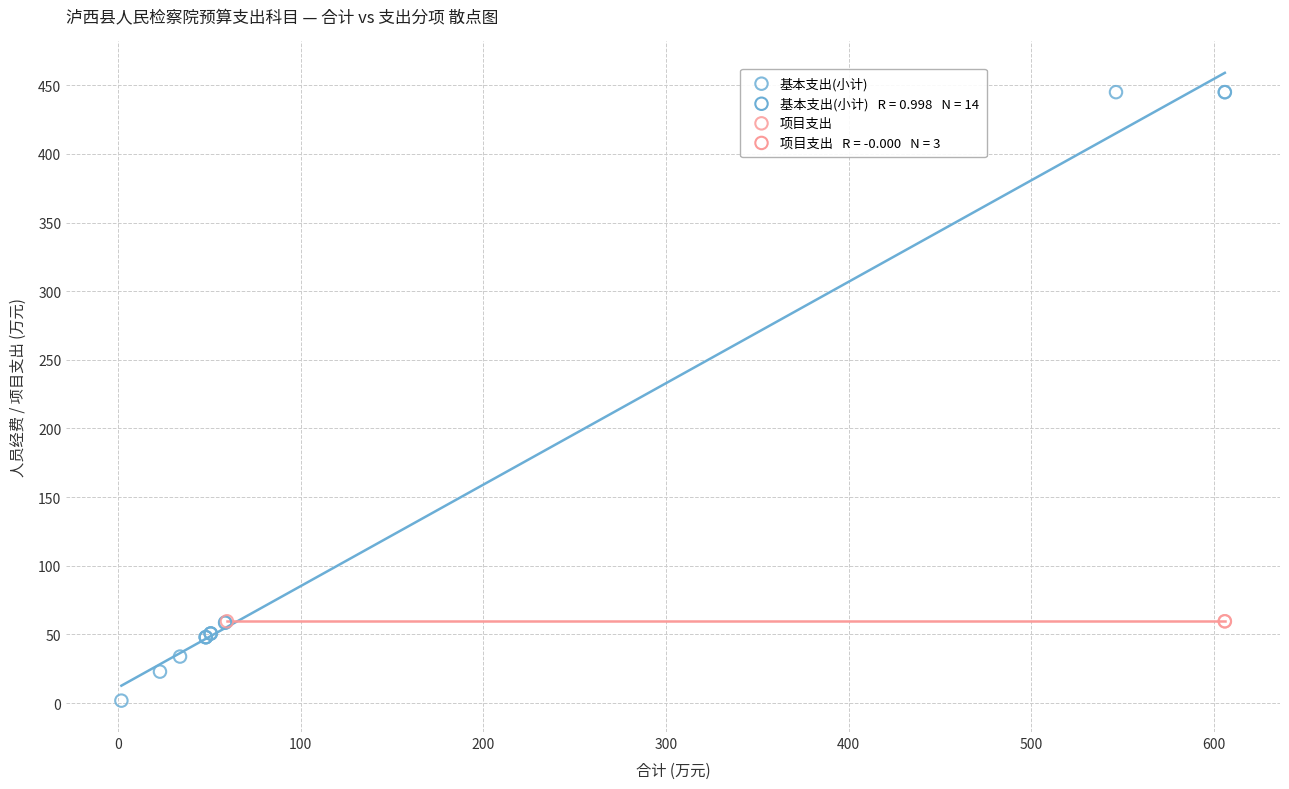

Which series reaches the maximum Y coordinate?

基本支出(小计)